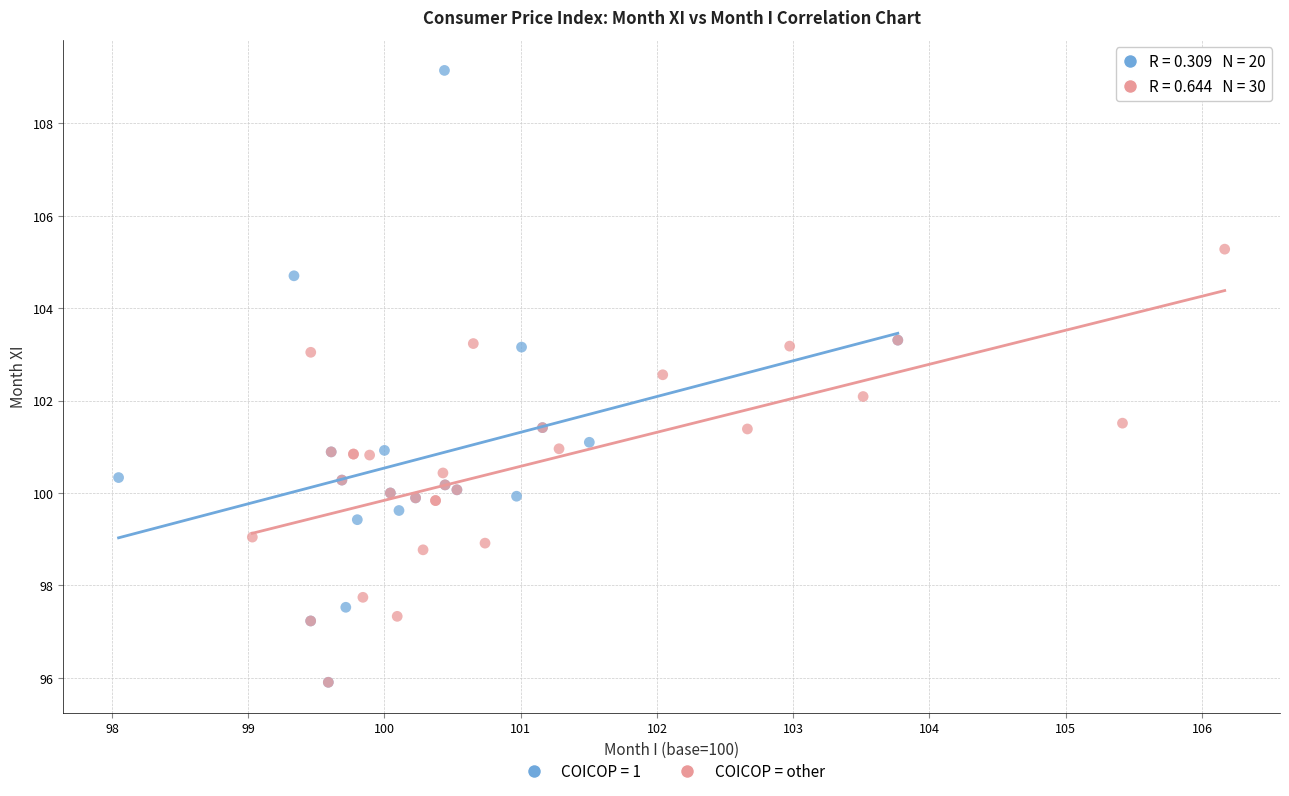

Which series reaches the maximum Y coordinate?

COICOP = 1